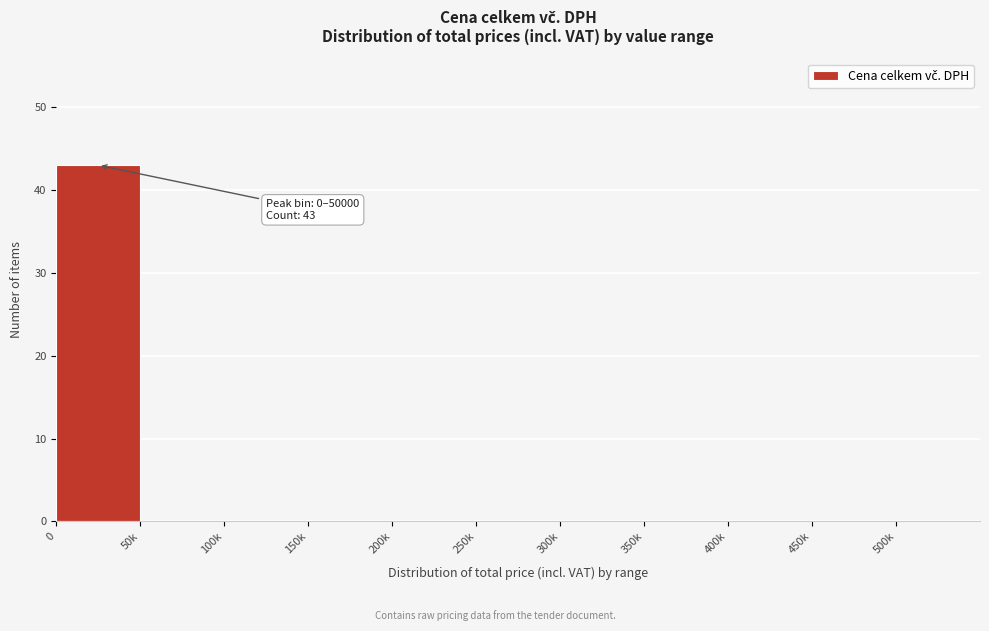

Reading left to right, transcribe all the data shown in this chart.

0=43	50k=0	100k=0	150k=0	200k=0	250k=0	300k=0	350k=0	400k=0	450k=0	500k=0